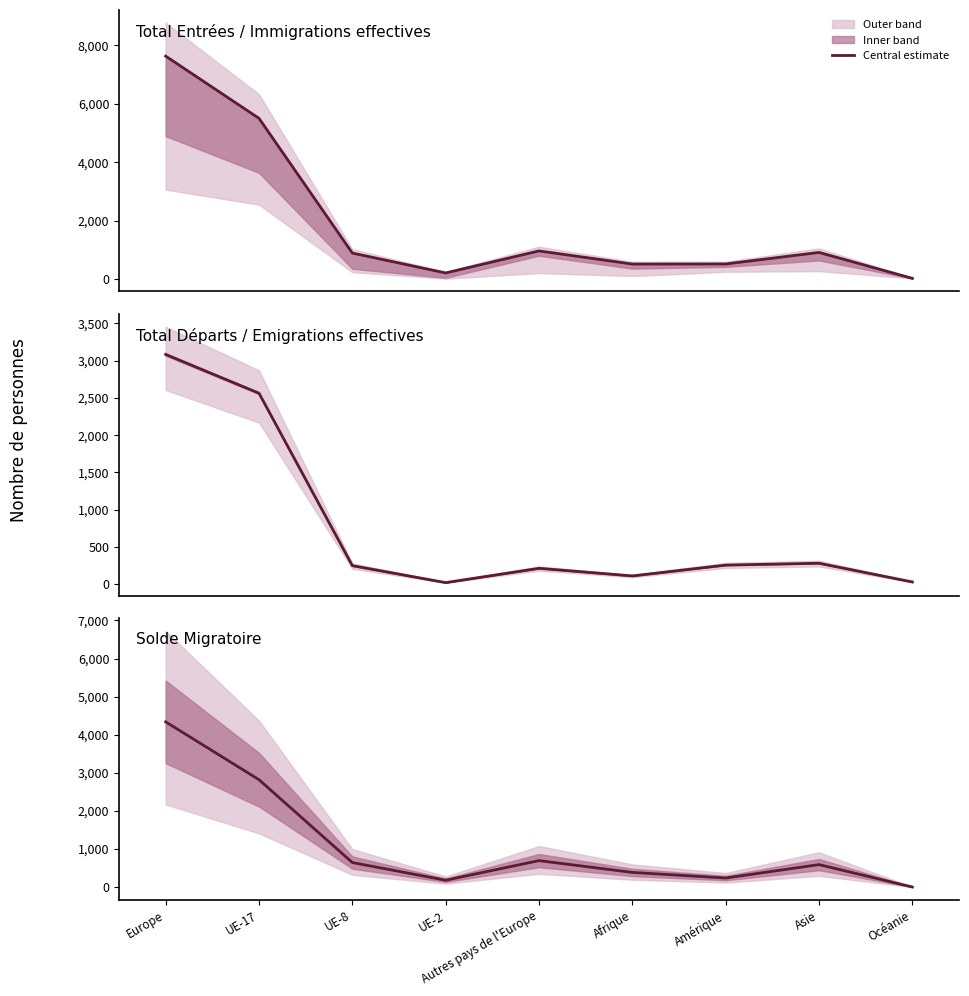

Reading left to right, list all the values displayed in this chart.

Europe=4338	UE-17=2819	UE-8=643	UE-2=179	Autres pays de l'Europe=694	Afrique=384	Amérique=237	Asie=589	Océanie=1